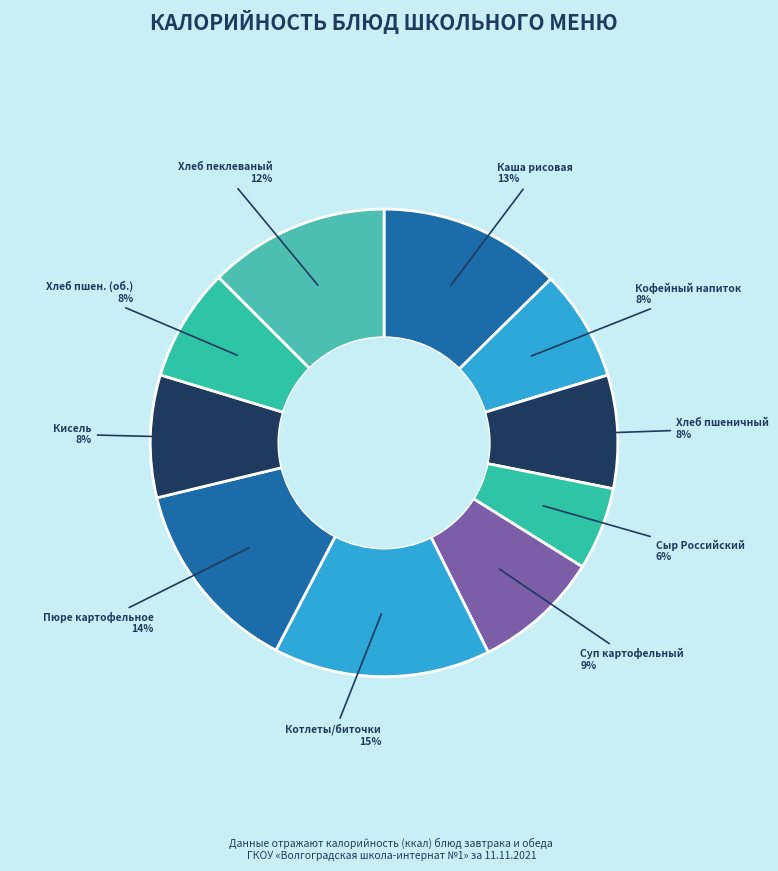

What is the smallest slice in the pie chart?

Сыр Российский